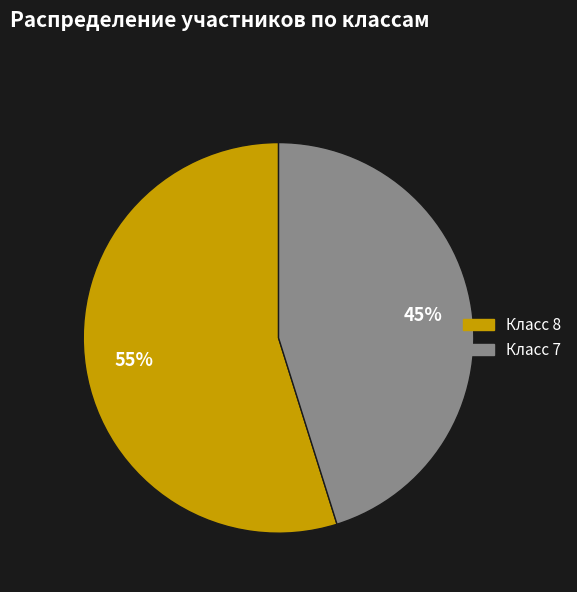

To the nearest percent, what is the average slice percentage?

50%